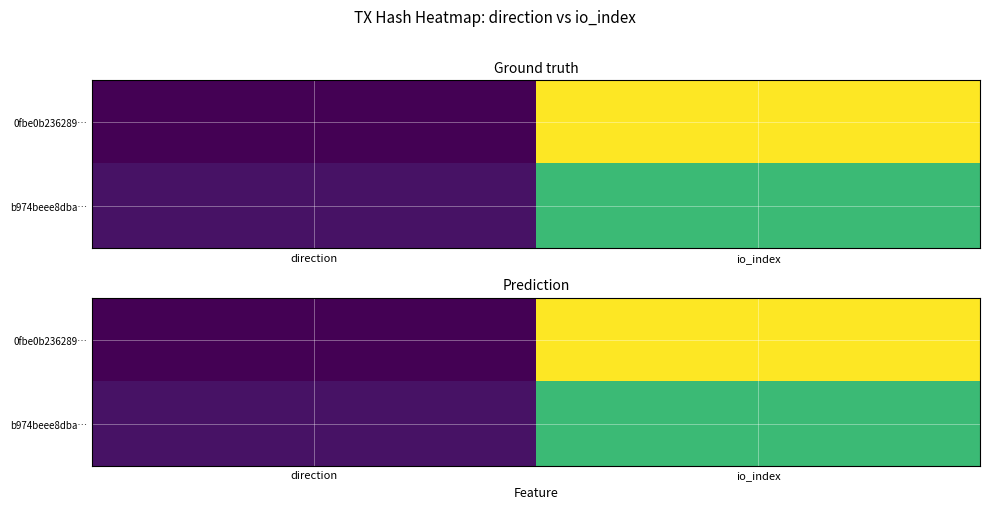

What is the sum of all b974beee8dba… values?

28